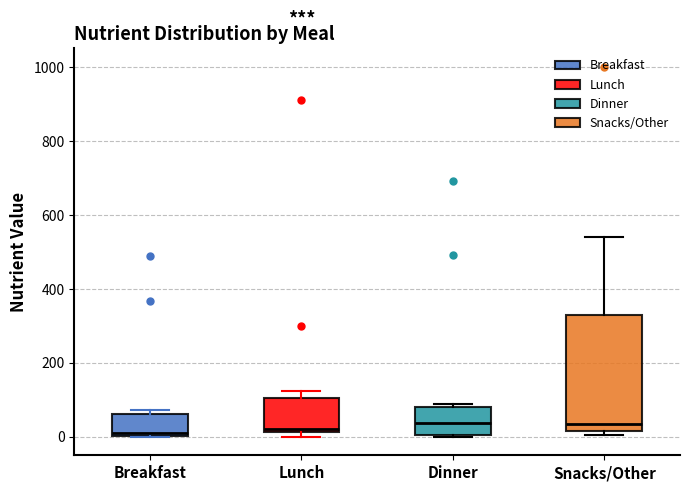

Reading left to right, transcribe this box plot: for each box, give where its median line is, the range the box spans, and where its two whiskers end, as read against the y-axis. The values are not printed on the chart, so give them approximately, as read against the axis.

Breakfast: median 0 (just above the box's lower edge), box 0 to 60, whiskers 0 to 80
Lunch: median 20 (just above the box's lower edge), box 20 to 100, whiskers 0 to 120
Dinner: median 40, box 0 to 80, whiskers 0 to 80 (just above the box's upper edge)
Snacks/Other: median 40, box 20 to 340, whiskers 0 to 540